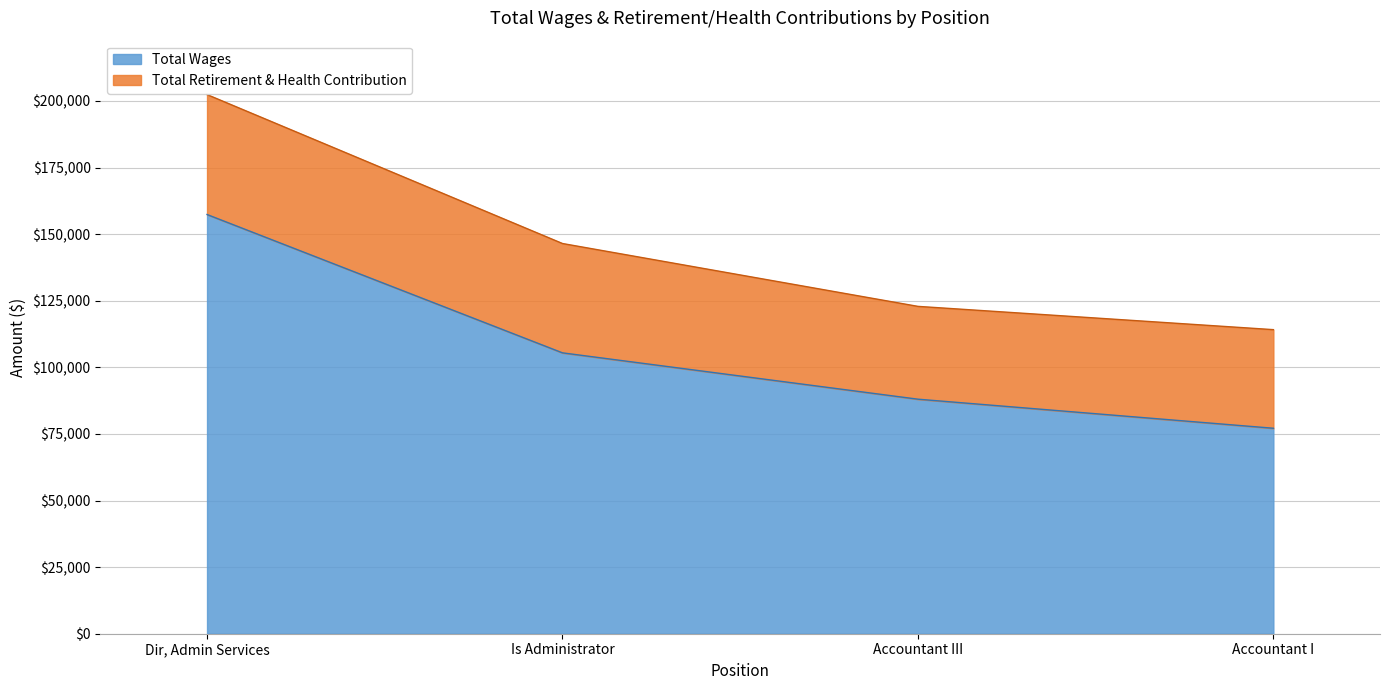

Between Dir, Admin Services and Accountant I, which is larger?

Dir, Admin Services